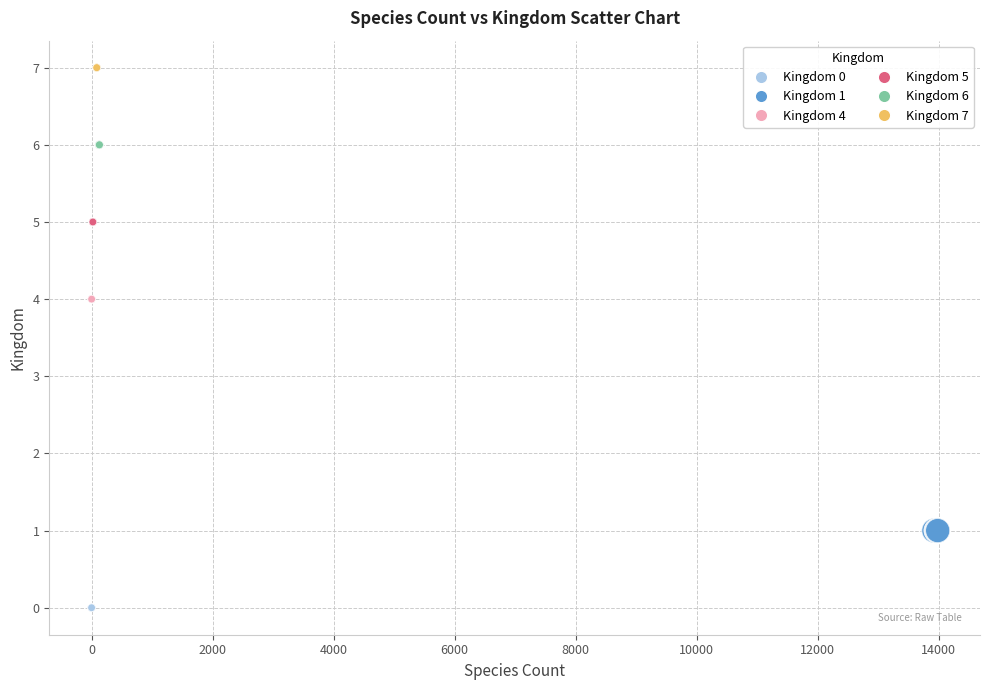

Which series reaches the minimum Y coordinate?

Kingdom 0